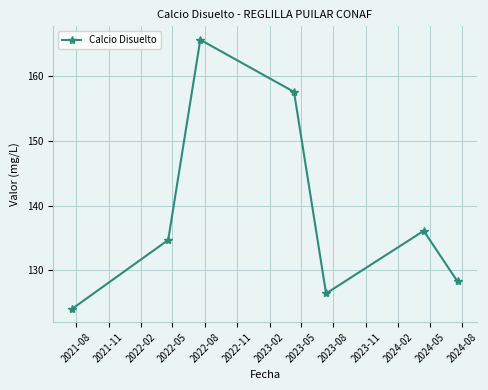

What is the value of the 5th point from the left?

126.5